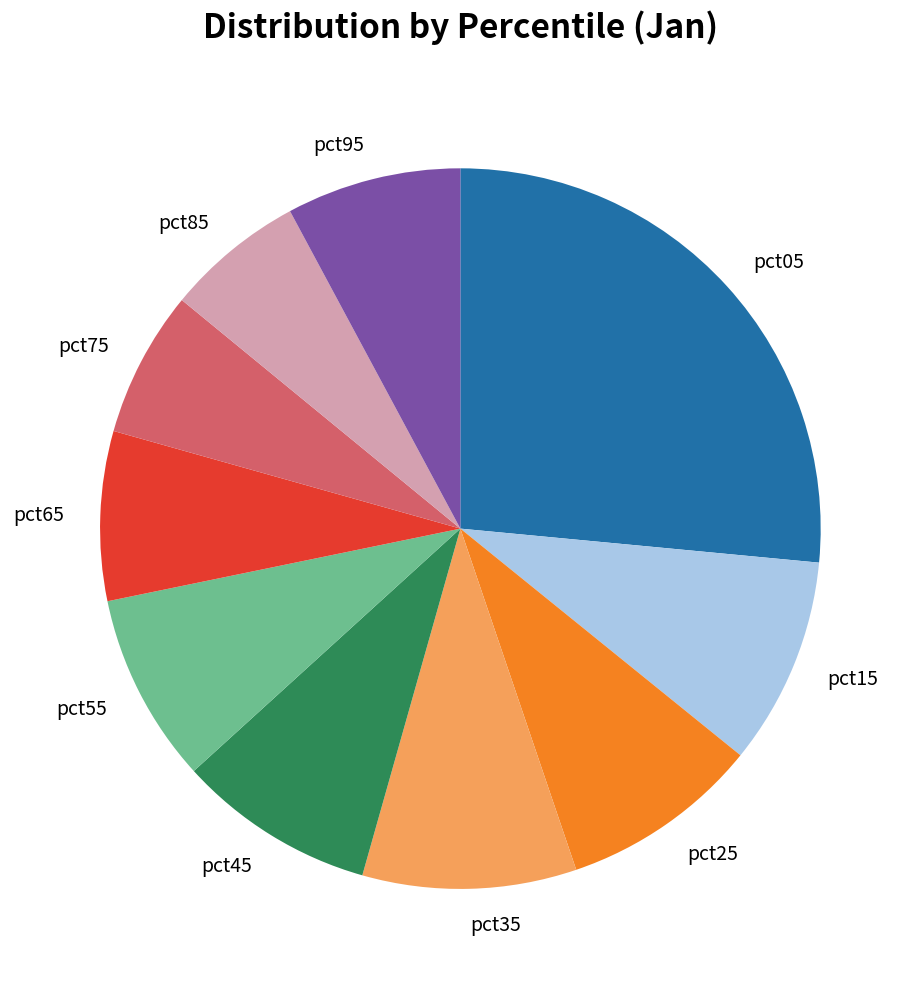

What is the largest slice in the pie chart?

pct05